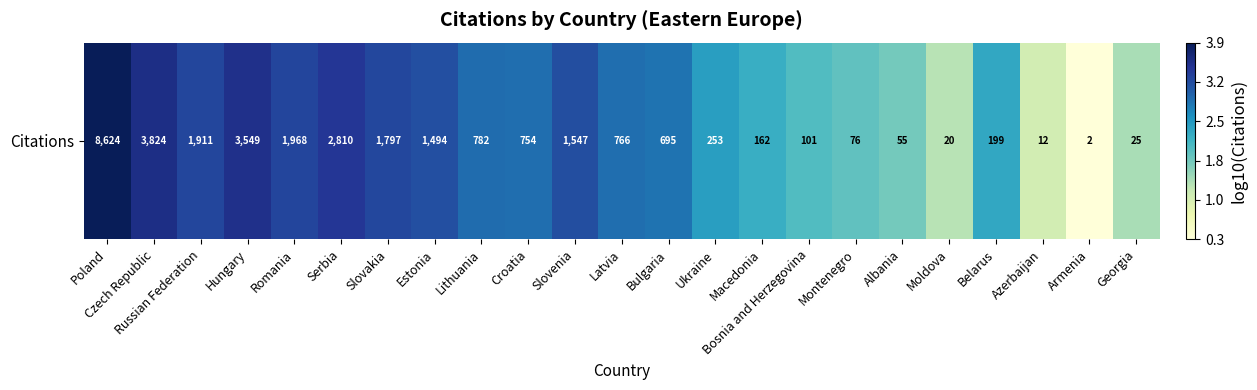

What is the sum of all values?

58.8